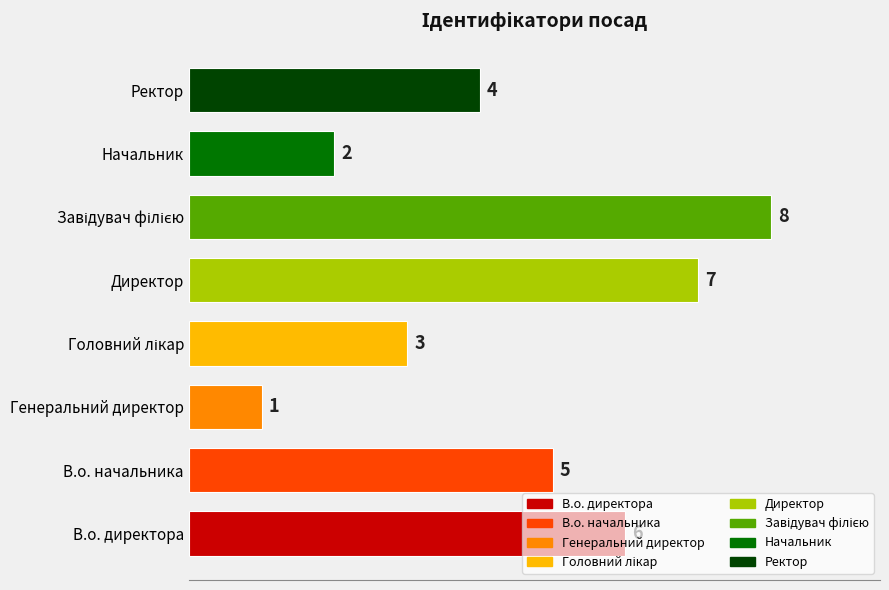

Count the values in the range 3 to 7.

5